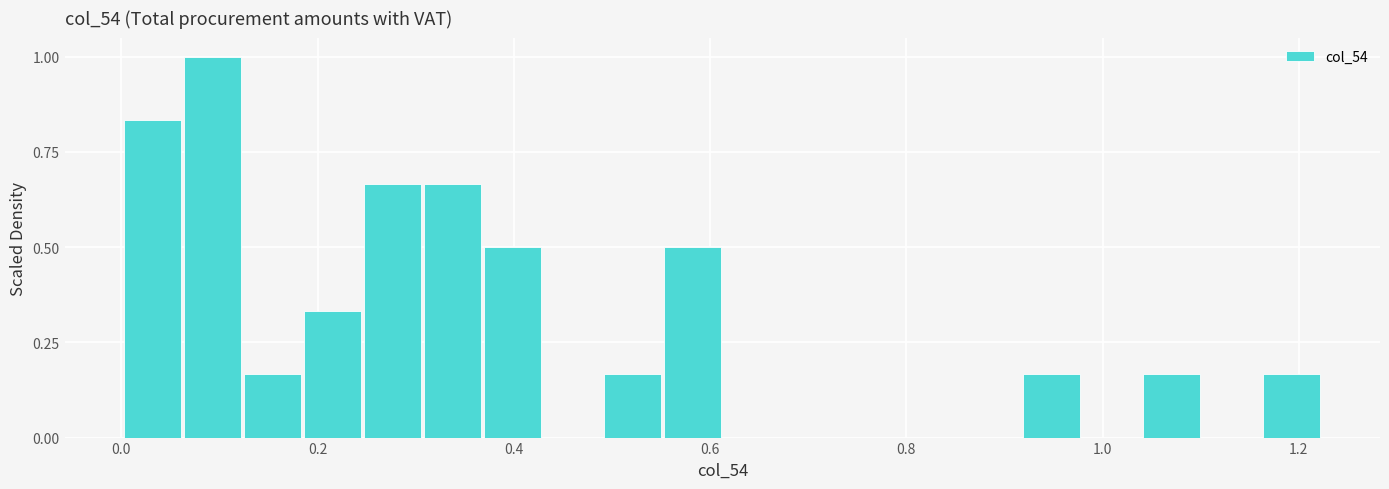

Read against the x-axis, roughly where is the centre of the tallest bar?

0.10